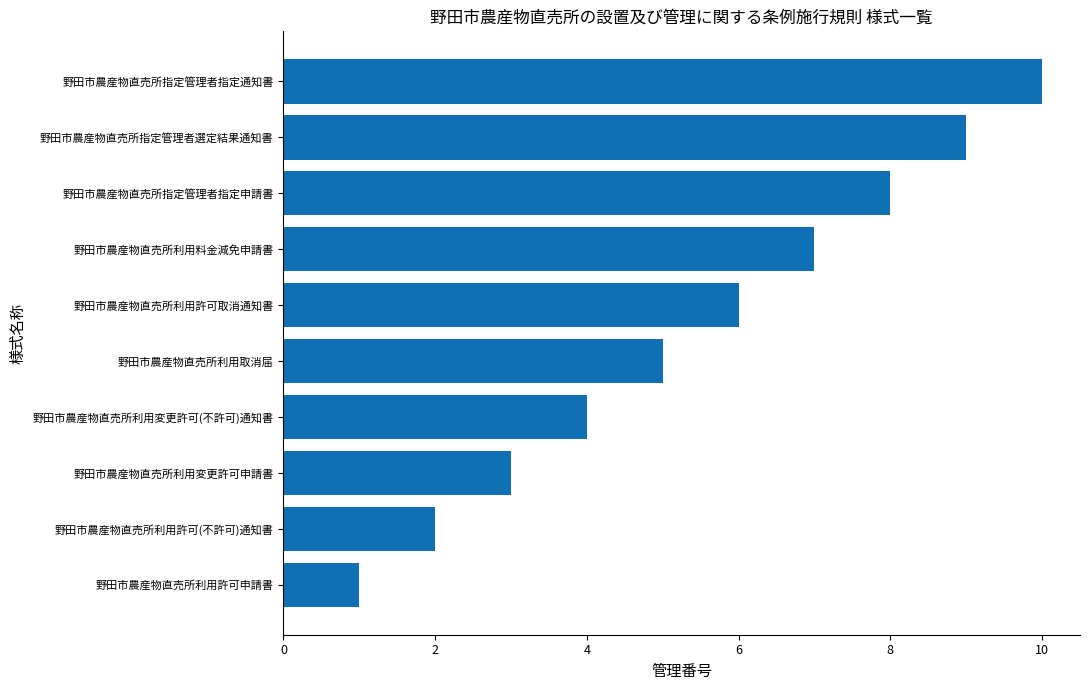

True or false: the data shows 2 at 野田市農産物直売所利用許可申請書.

False